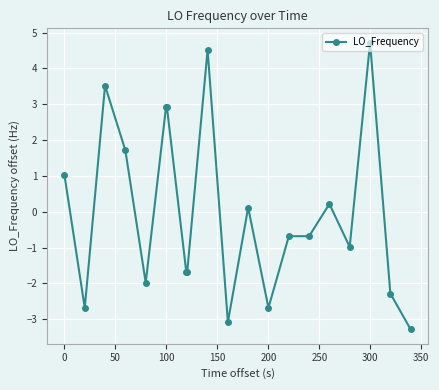

What is the difference between the maximum and minimum values?

8.0